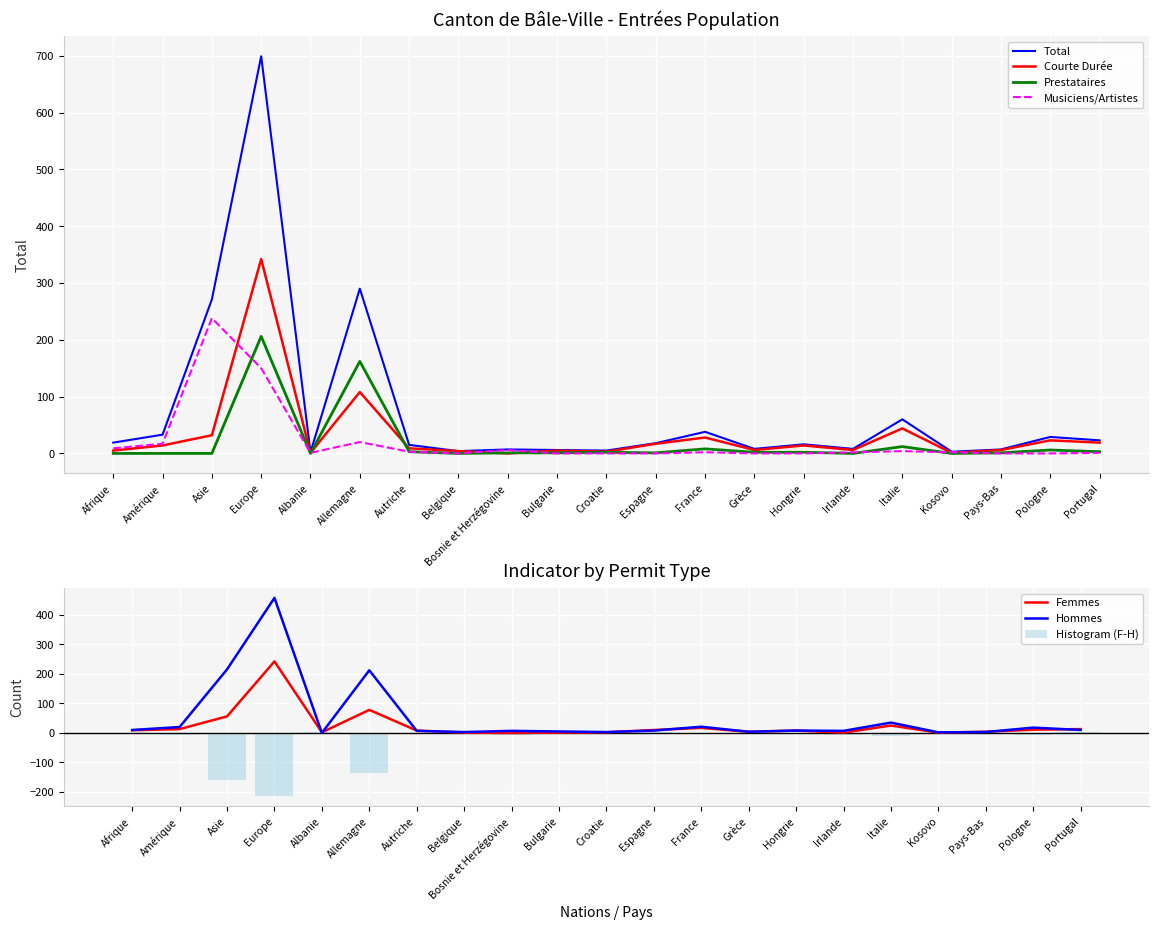

Count the number of categories in the chart.

21